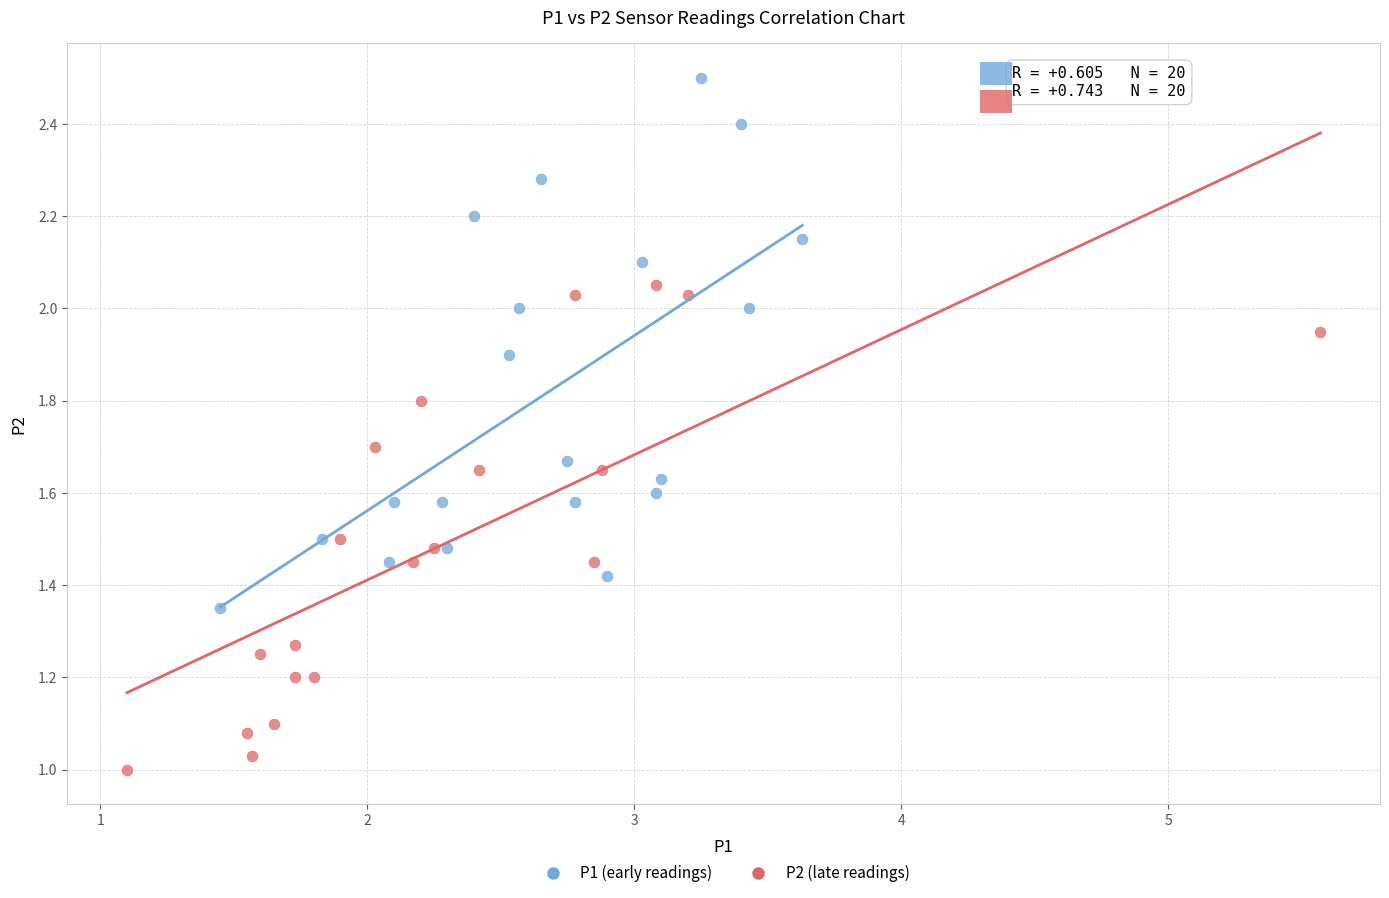

What are all the series names shown in the legend?

P1 (early readings), P2 (late readings)